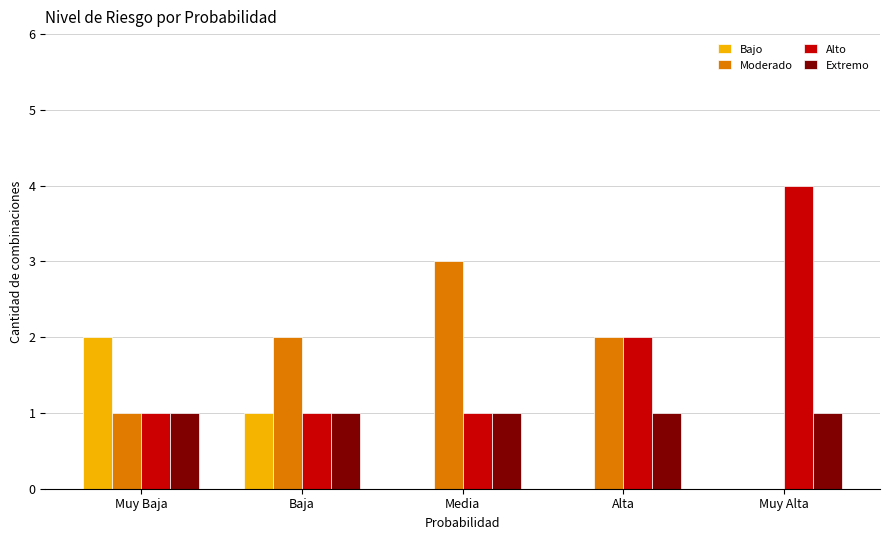

How many groups of bars are there?

5